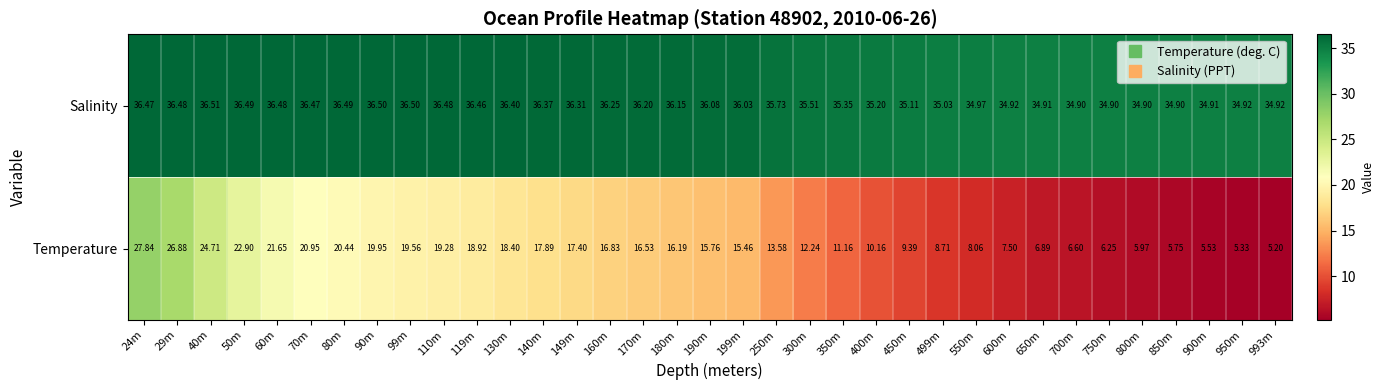

Which series changed the most between 80m and 350m?

Temperature